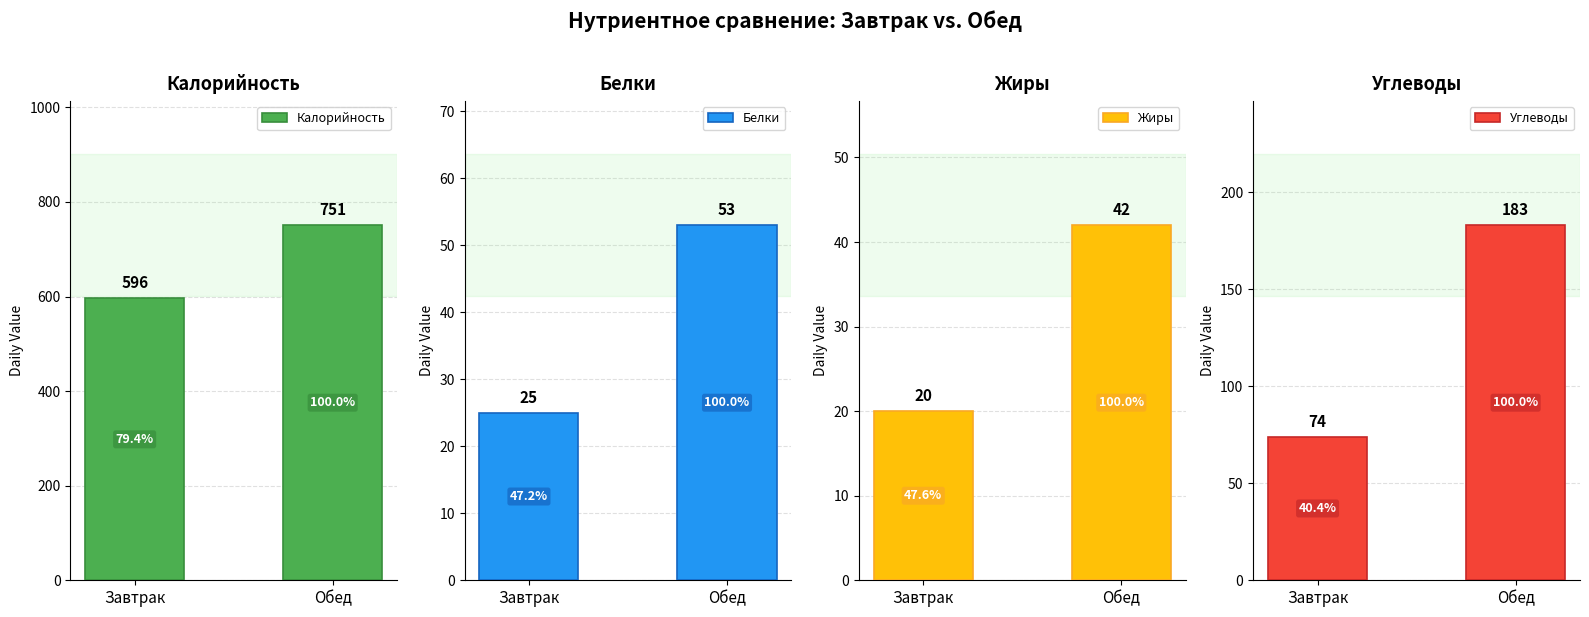

At which label does Калорийность reach its minimum?

Завтрак